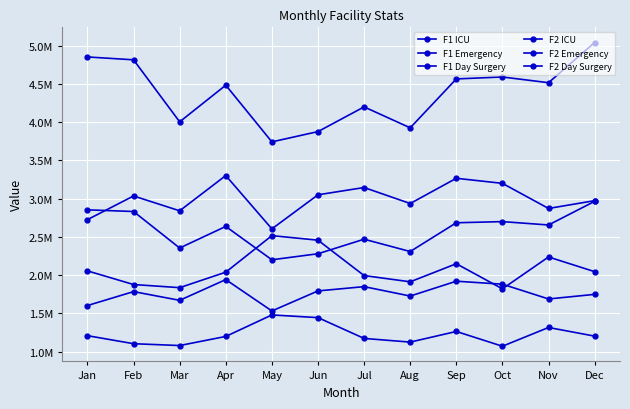

Does the chart have visible grid lines?

Yes